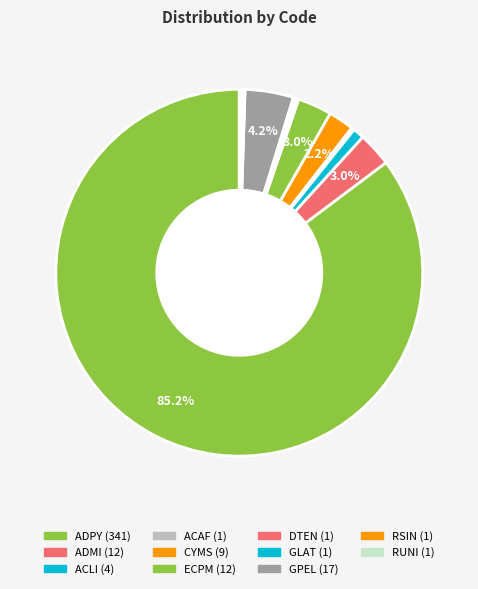

The GLAT slice represents 12% of the pie. True or false?

False